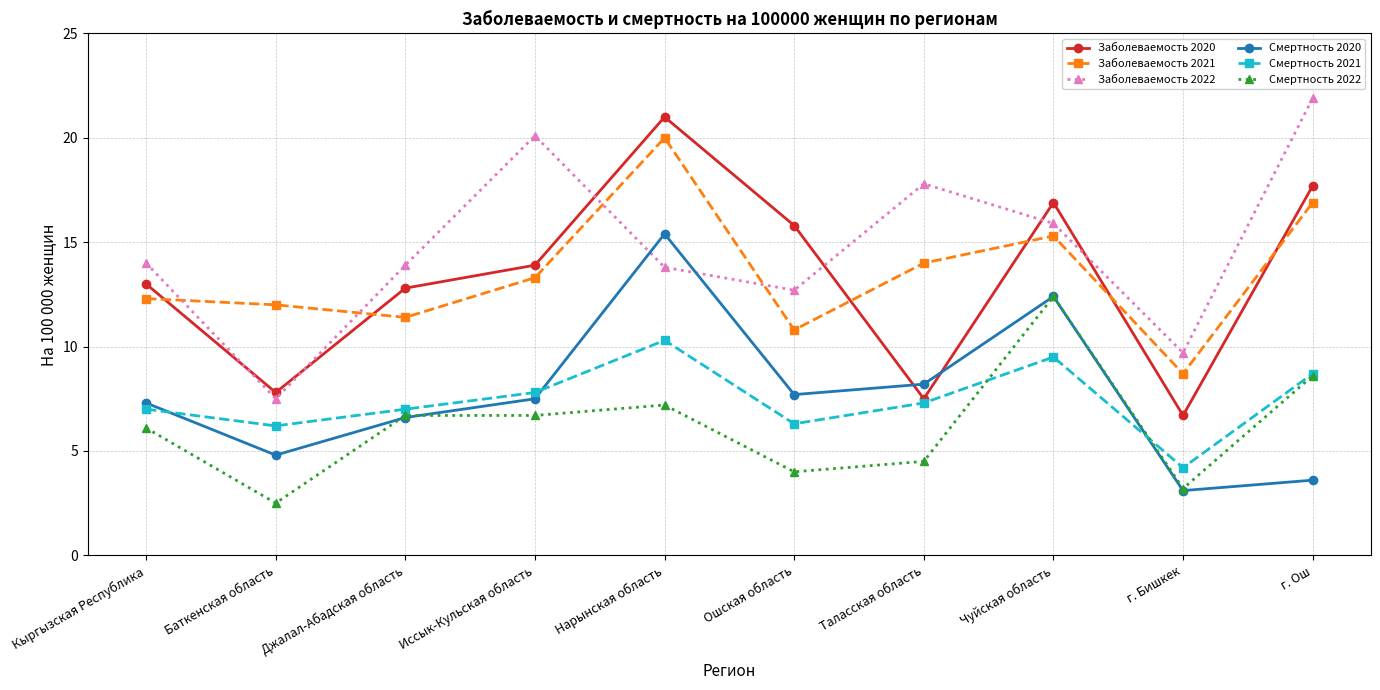

What position from the left is г. Ош?

10